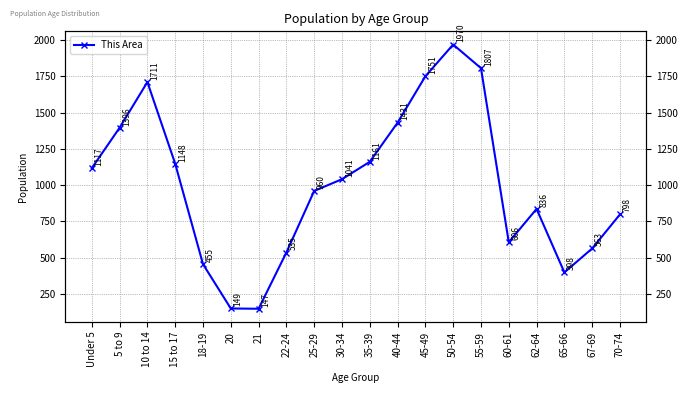

True or false: the data shows 2627 at 45-49.

False